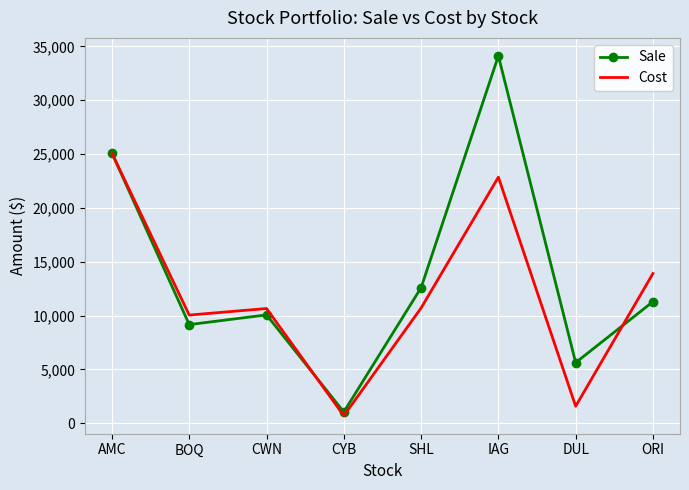

At which label does Cost first exceed 10704?

AMC